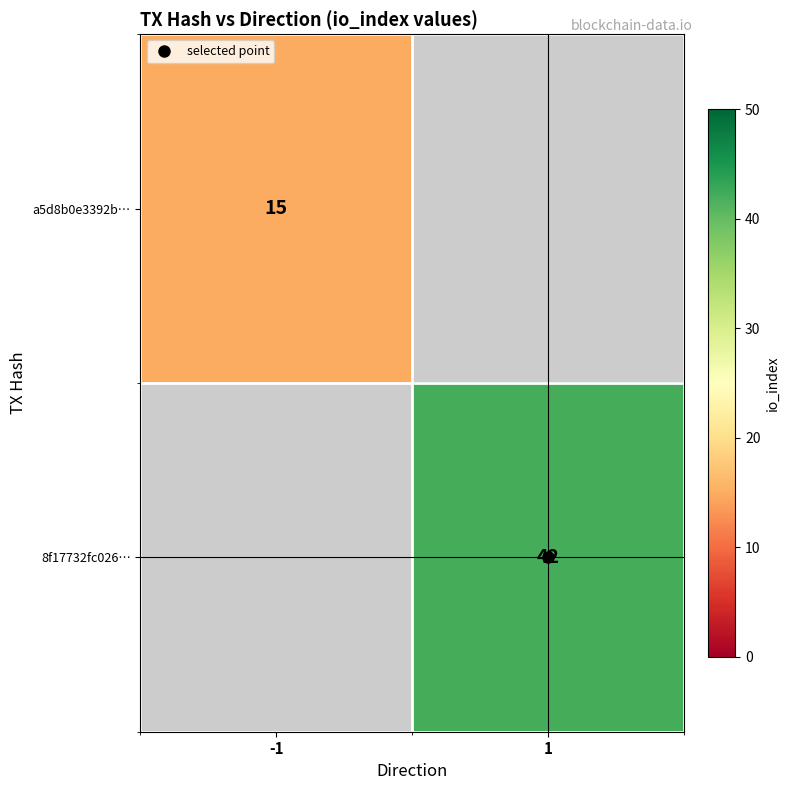

Where is a5d8b0e3392b… nearest to the value 15?

-1